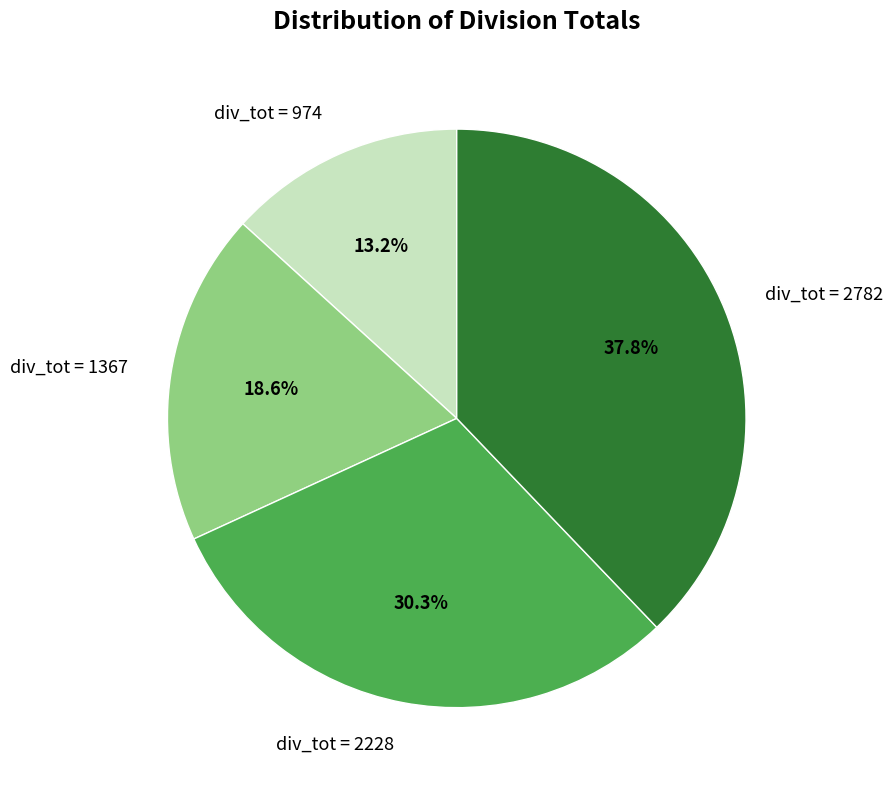

Between div_tot = 974 and div_tot = 1367, which is larger?

div_tot = 1367